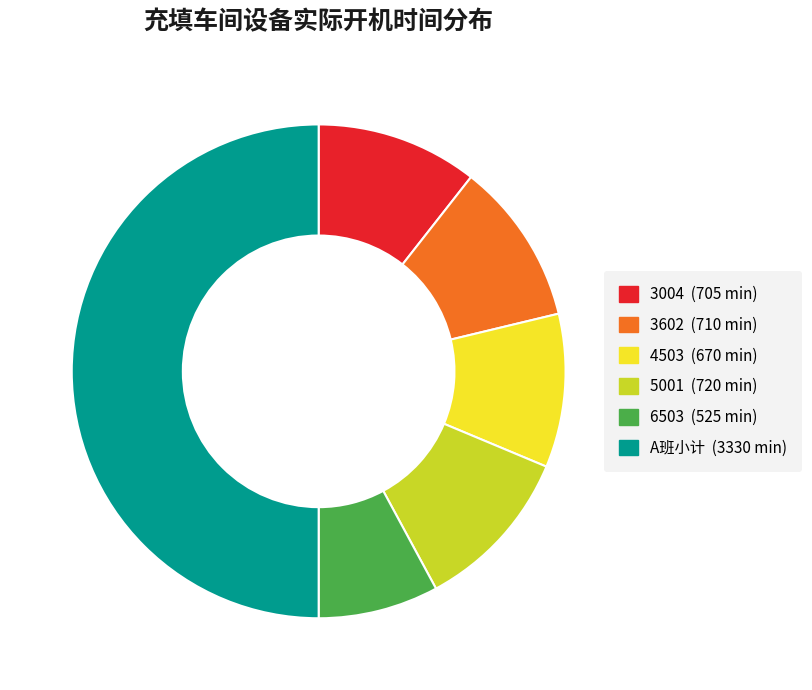

What is the smallest slice in the pie chart?

6503